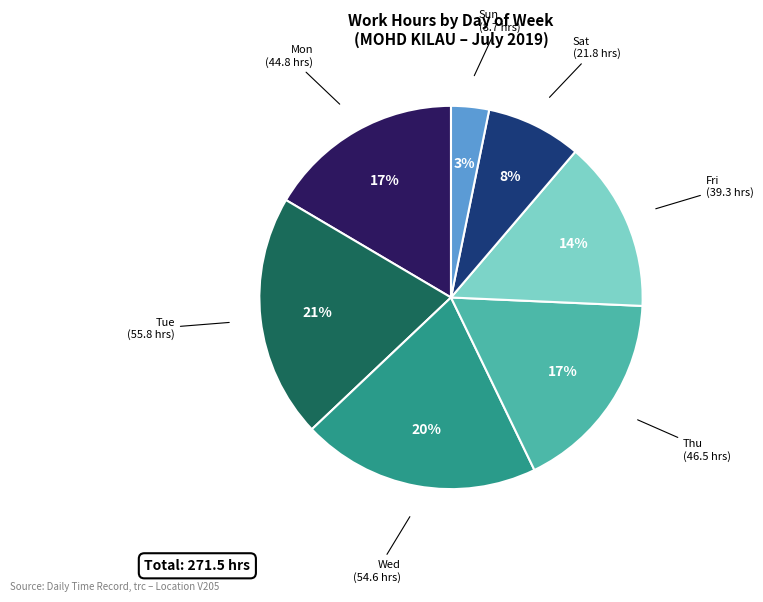

How many slices are in this pie chart?

7